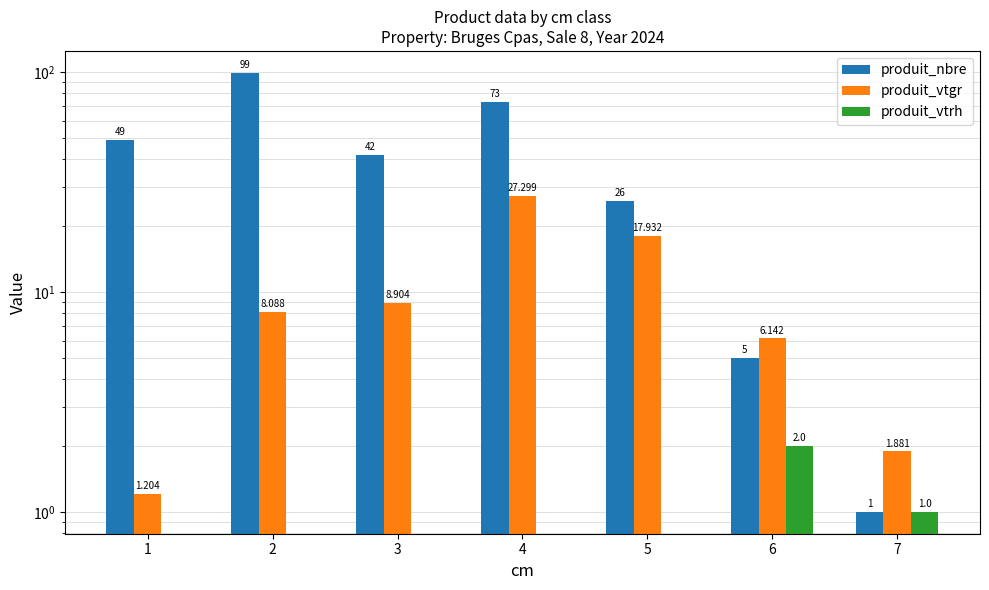

At 4, list the series in order from largest to smallest.

produit_nbre, produit_vtgr, produit_vtrh